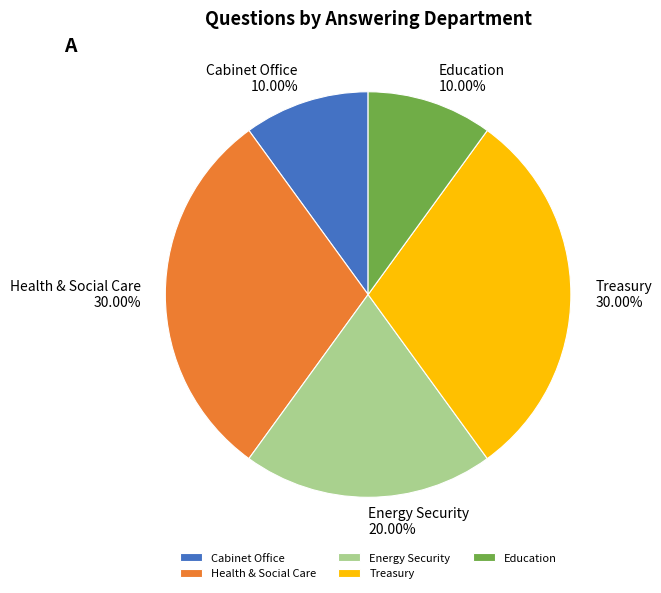

Which has a higher value, Cabinet Office or Treasury?

Treasury